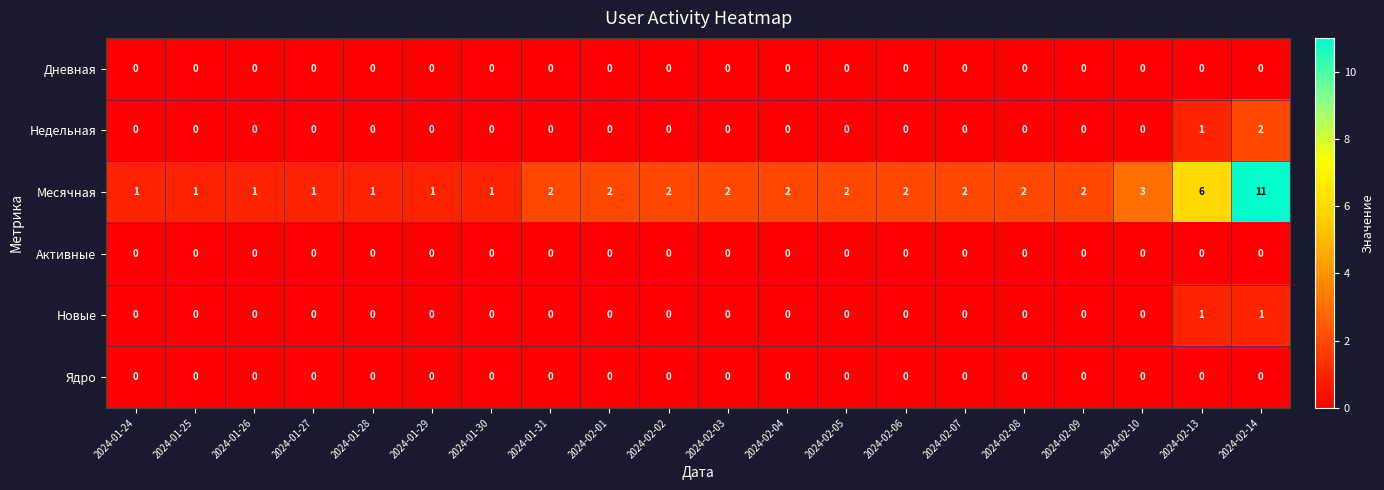

What is the sum of all Месячная values?

47